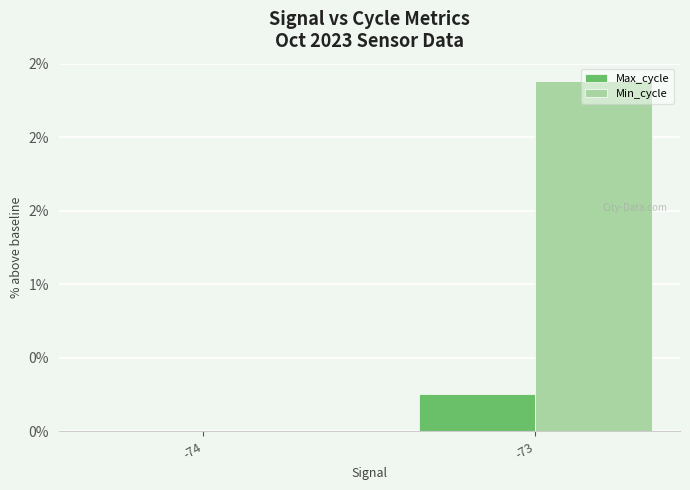

What is the sum of the Max_cycle values at -73 and -74?

0.3